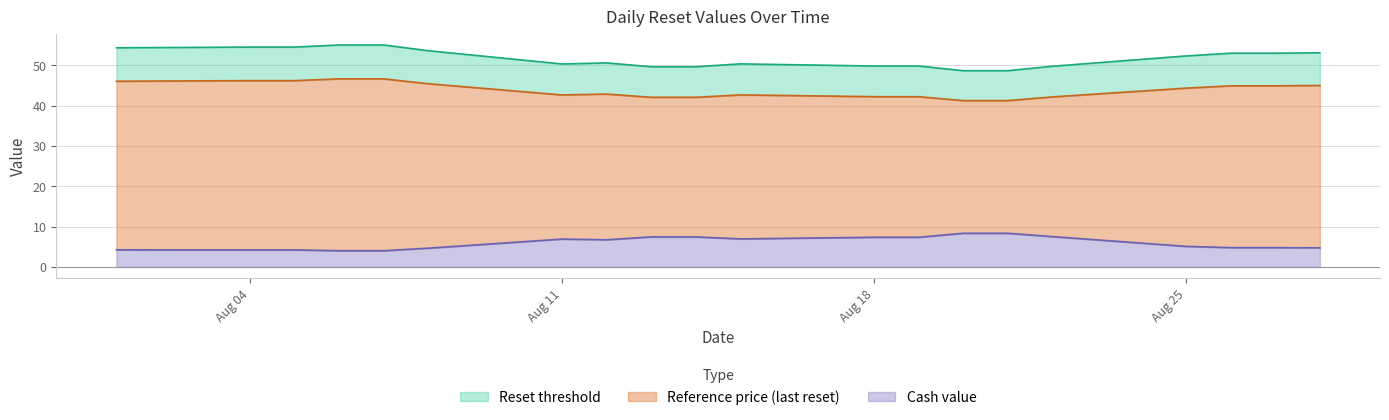

At which label does Reference price first exceed 44?

2025-08-01